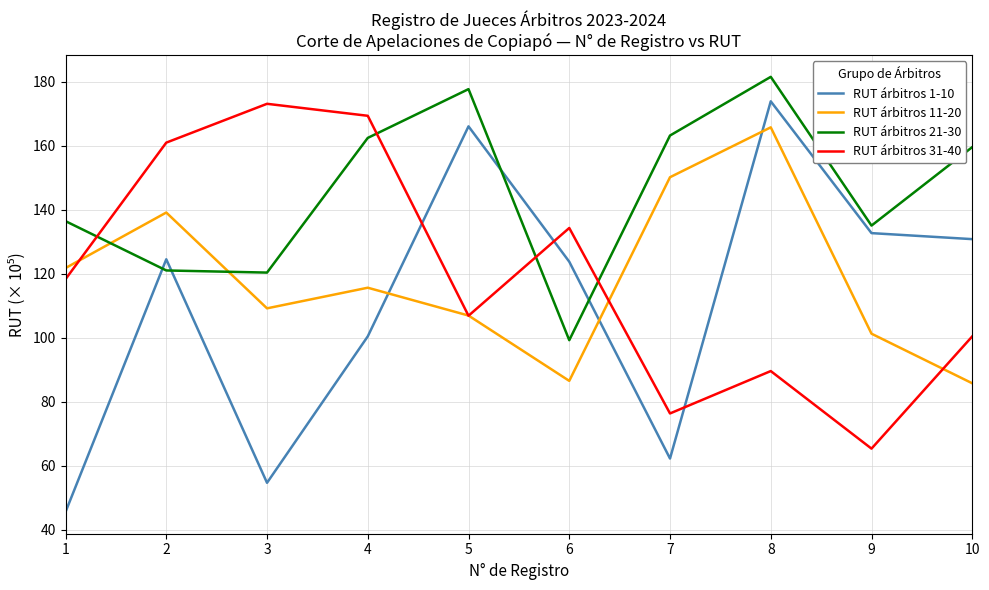

How many values in the RUT árbitros 11-20 series are below 115?

5